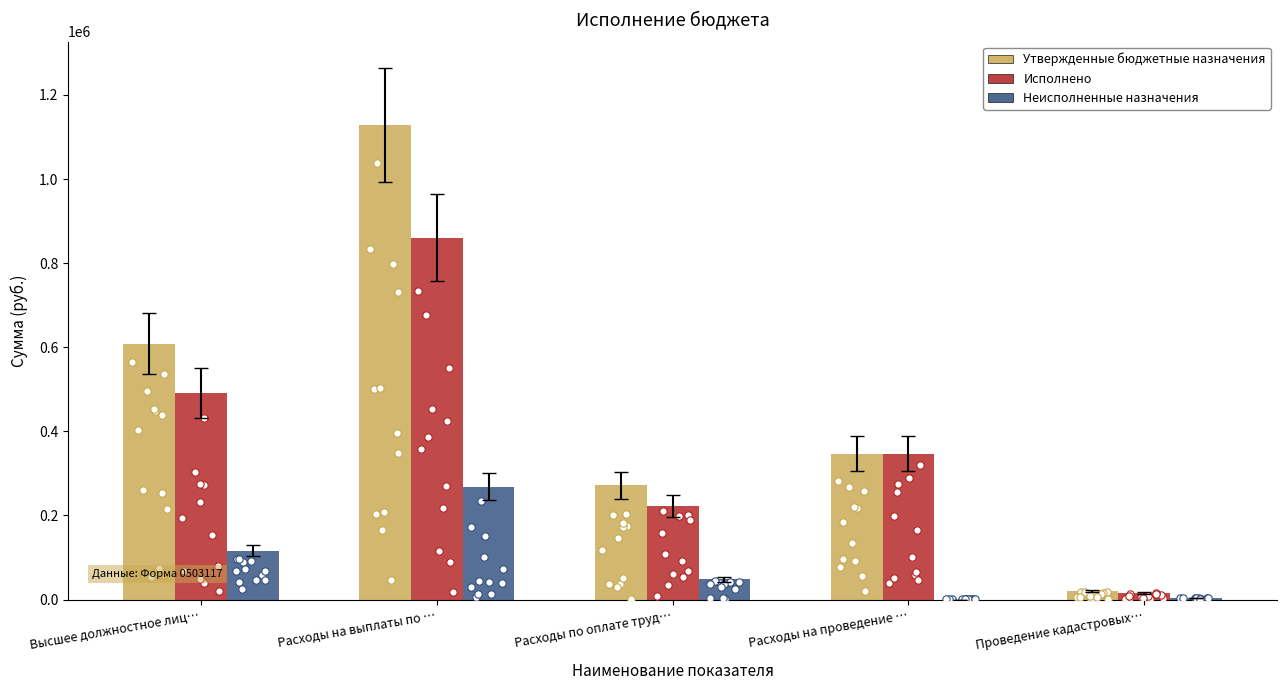

At how many categories does at least one series exceed 684048?

1